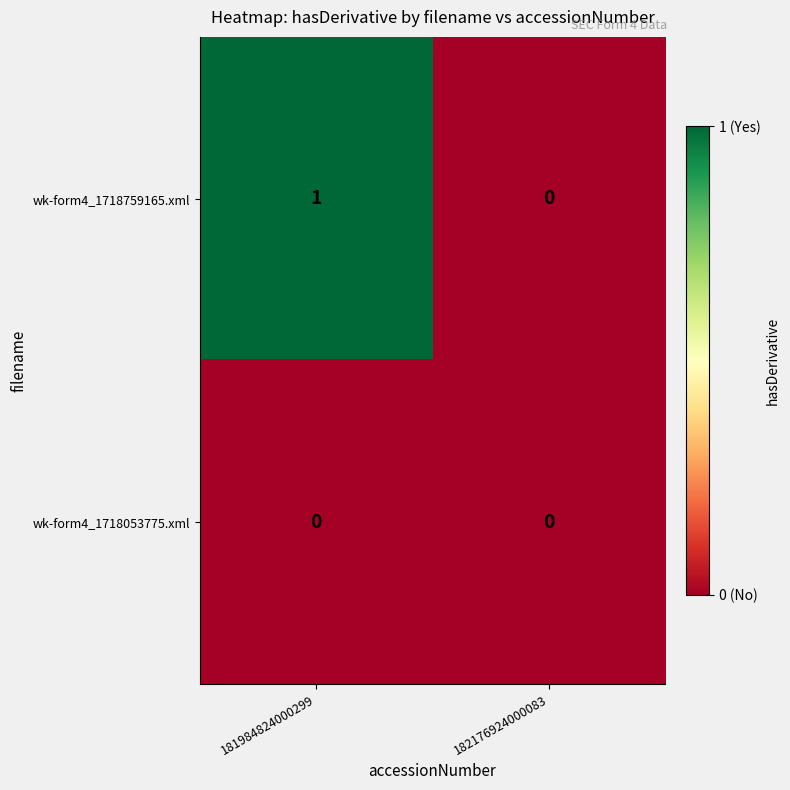

How many distinct data groups are displayed?

2